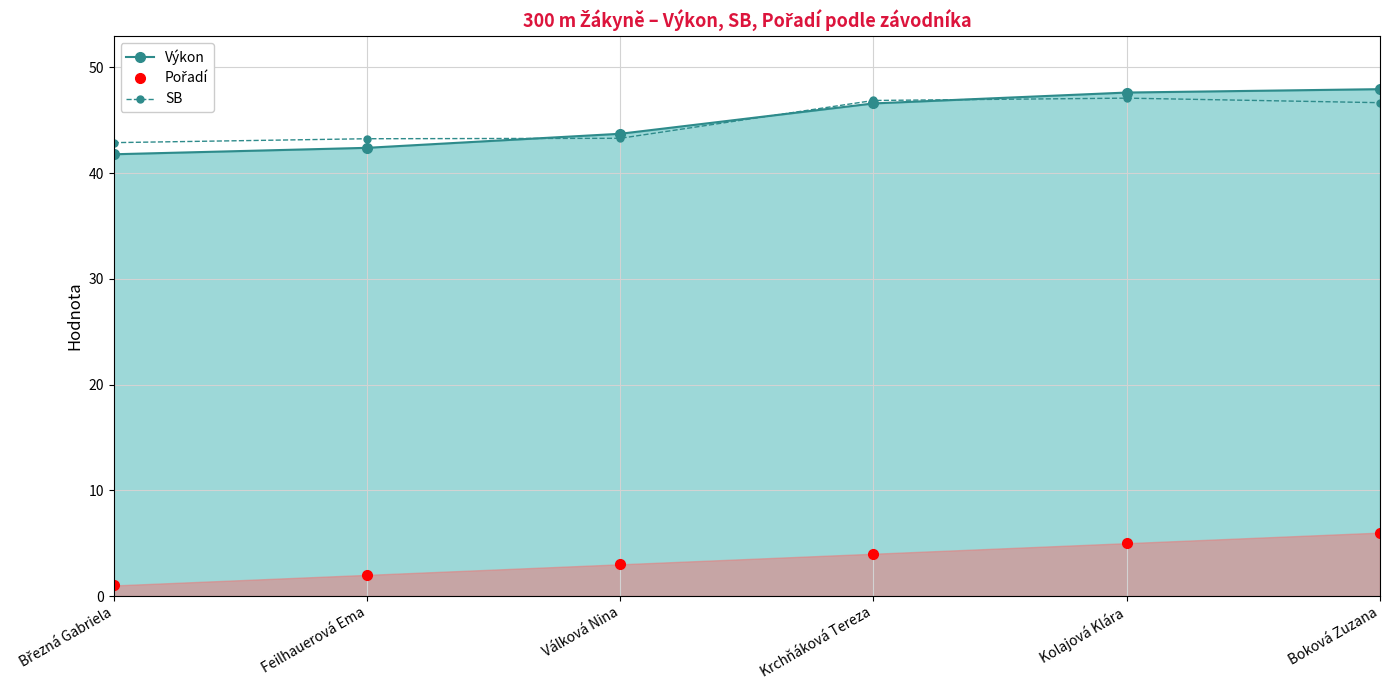

What is the minimum value shown in the chart?

1.0